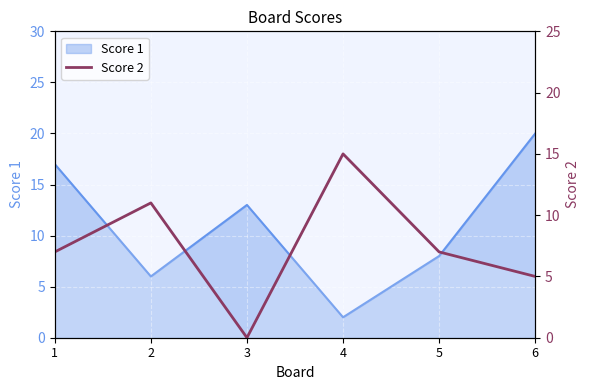

Is it true that the value at 4 is 20?

False